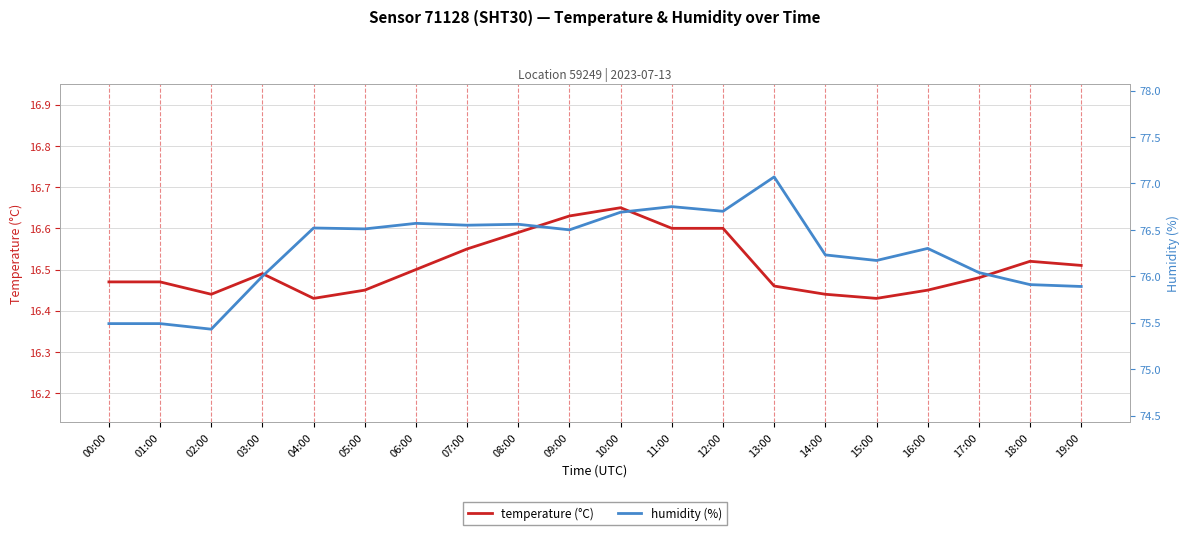

How many lines are shown in the chart?

2